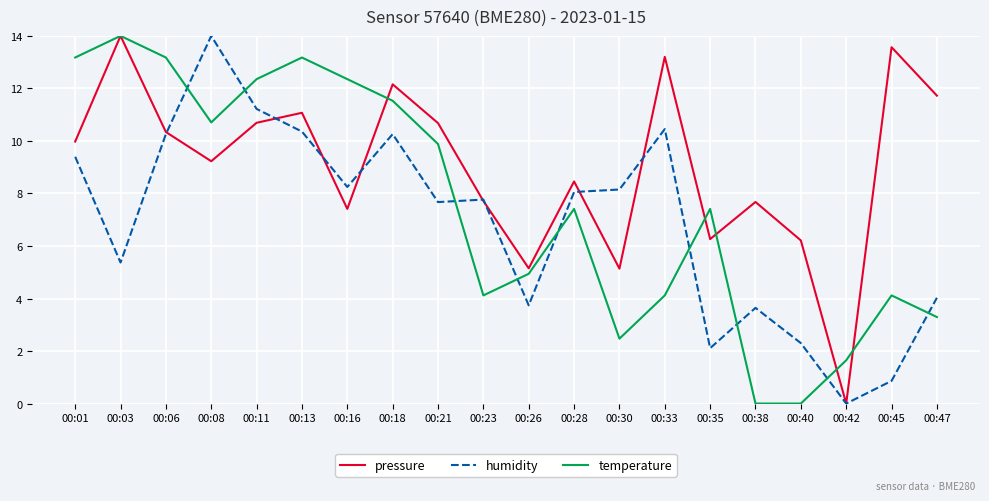

The value of temperature at 00:23 is 4.1. True or false?

True